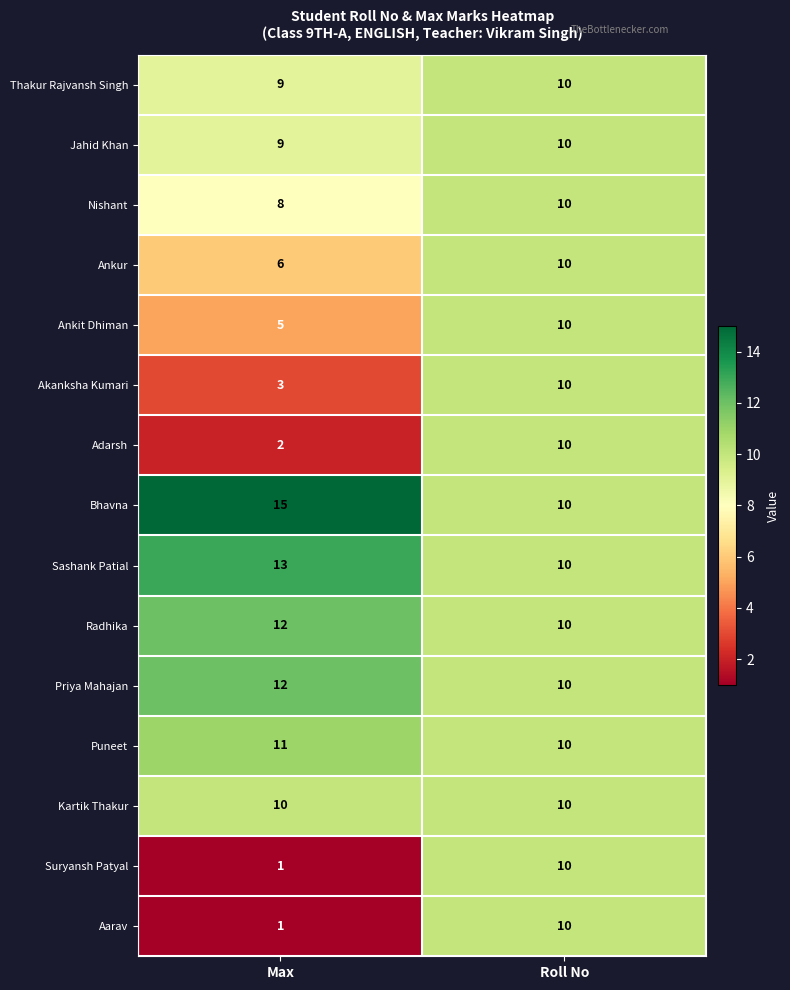

What value does the Suryansh Patyal series have at Roll No?

10